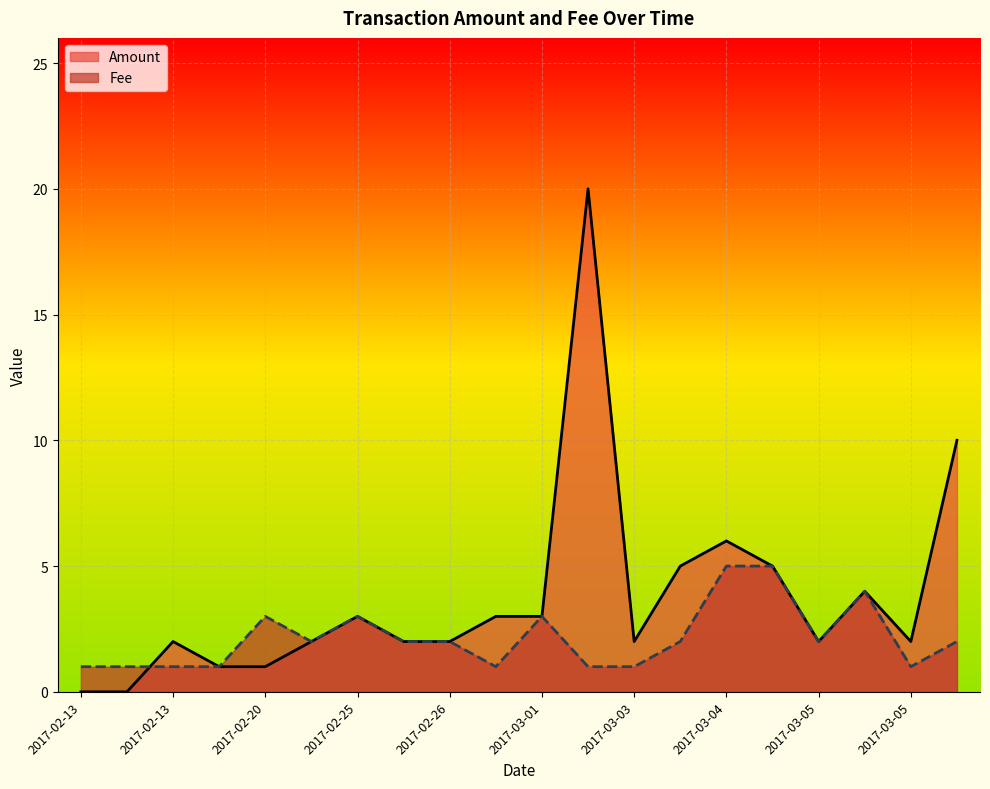

What is the difference between the maximum and minimum values in the Amount series?

20.0